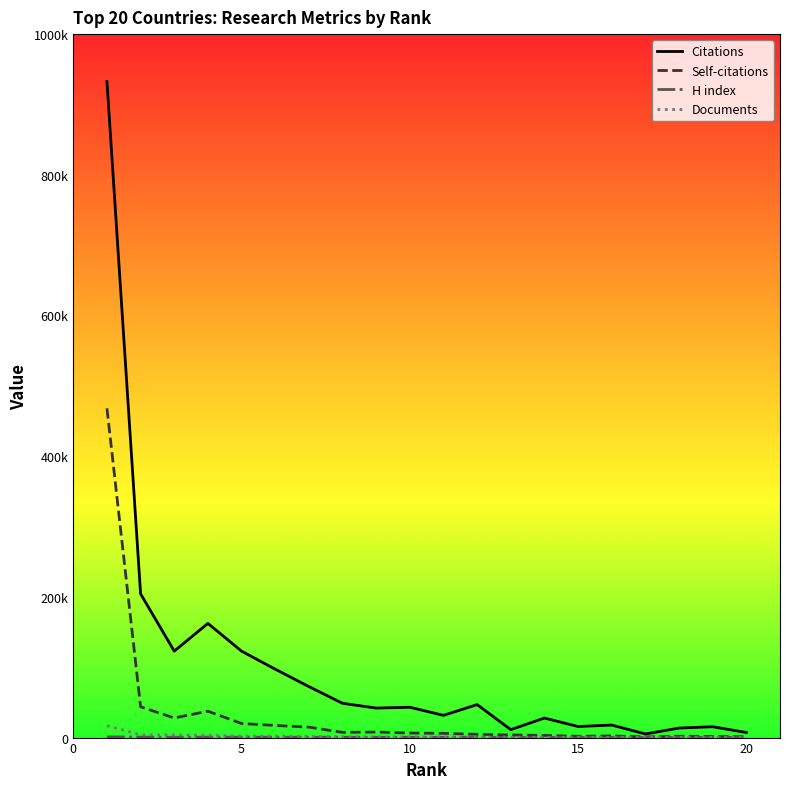

Does the chart have visible grid lines?

No